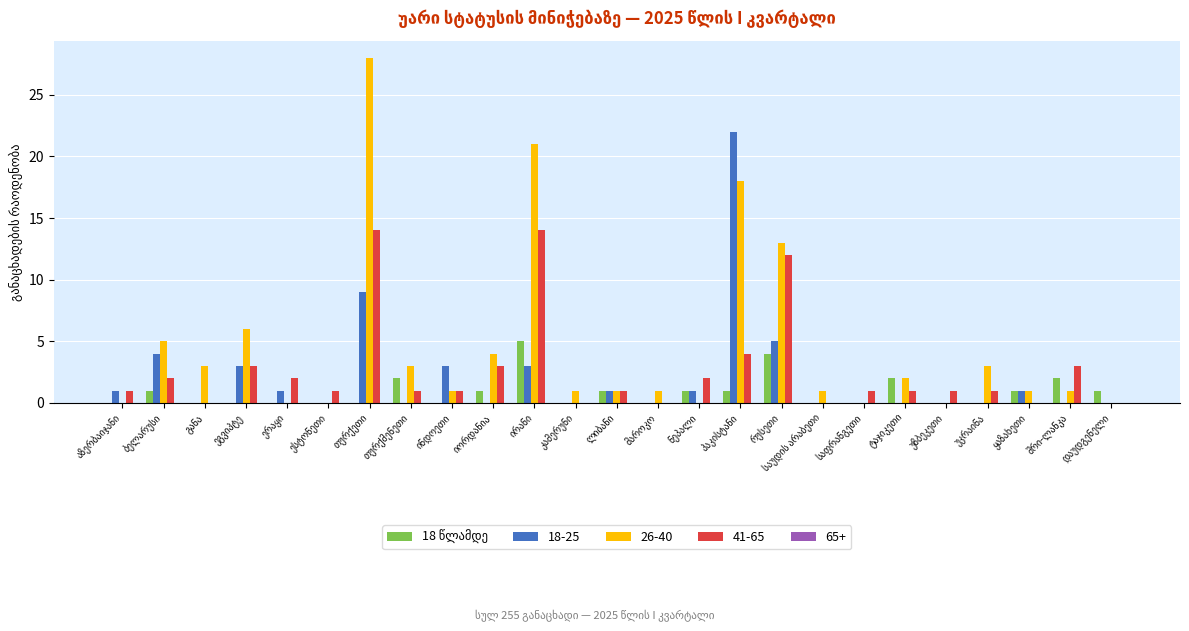

Does the chart contain stacked bars?

No